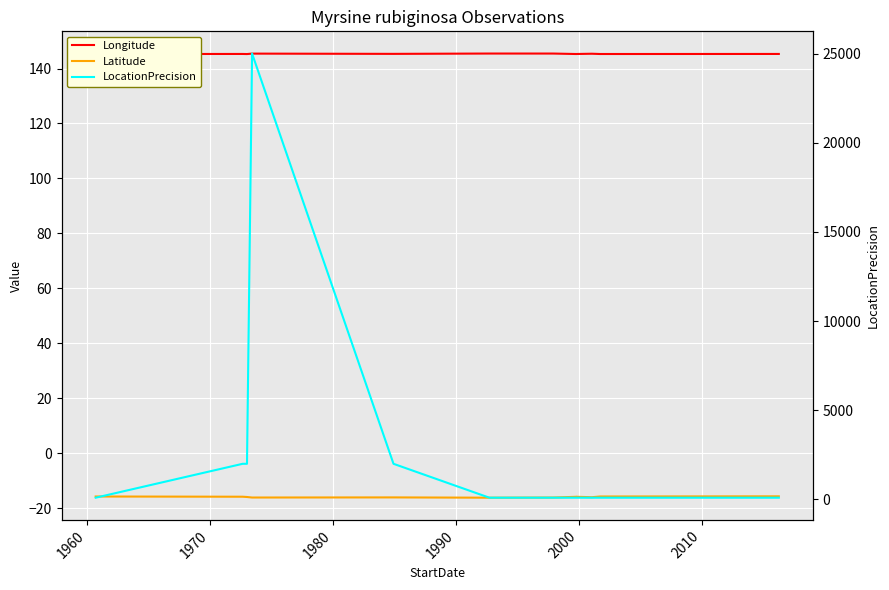

What is the maximum value shown in the chart?

25000.0